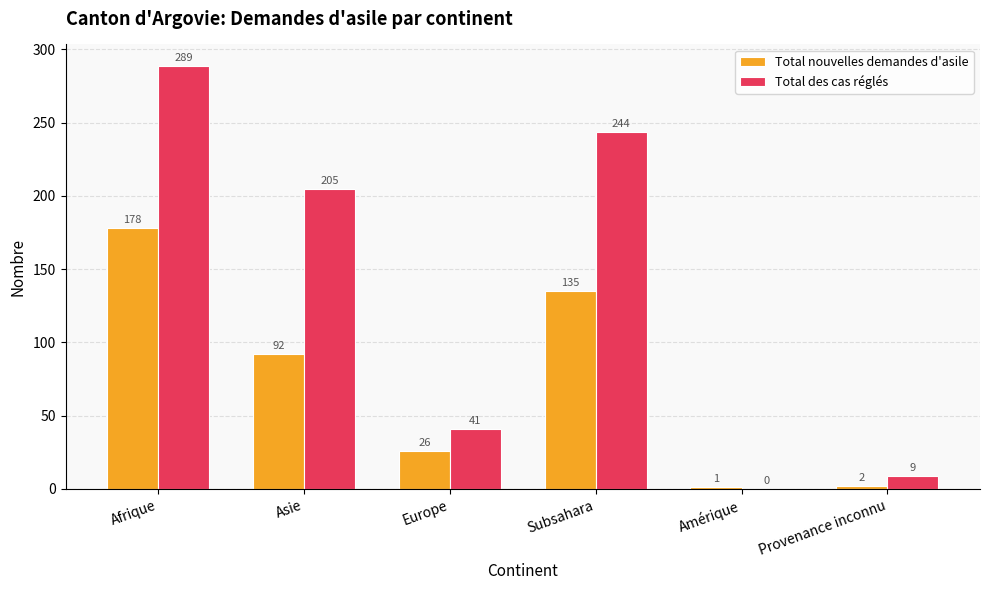

Reading left to right, what are all the values shown in this chart?

Total nouvelles demandes d'asile: Afrique=178	Asie=92	Europe=26	Subsahara=135	Amérique=1	Provenance inconnu=2
Total des cas réglés: Afrique=289	Asie=205	Europe=41	Subsahara=244	Amérique=0	Provenance inconnu=9